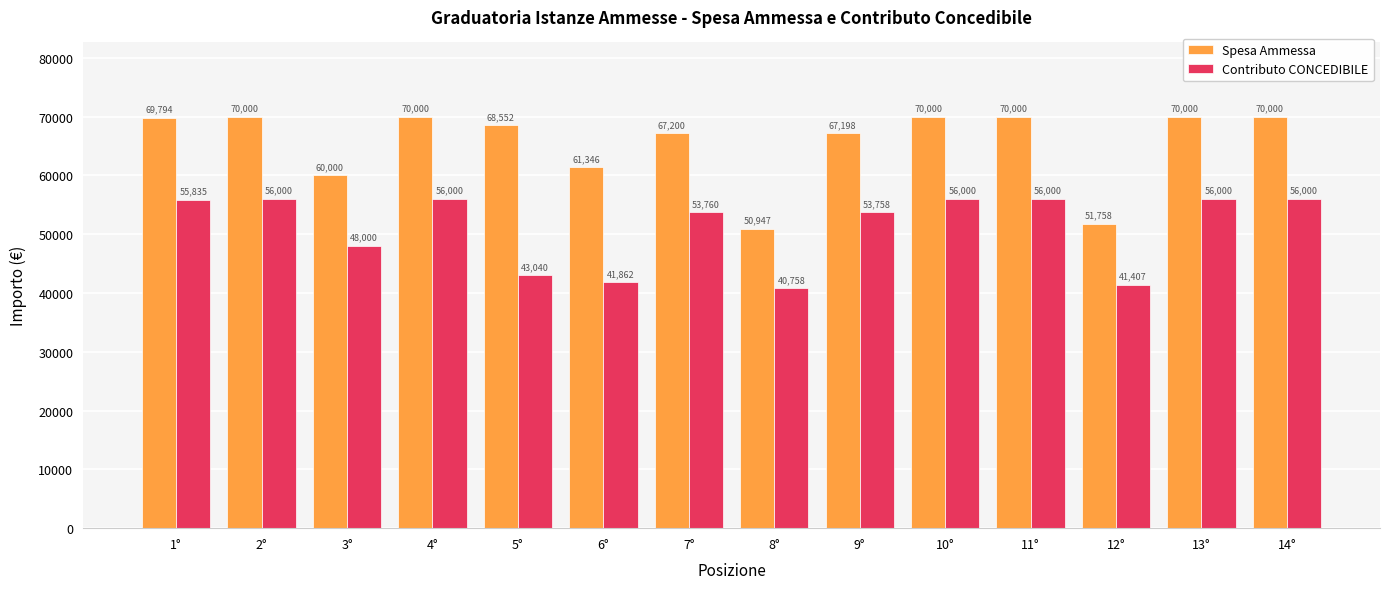

Read the Spesa Ammessa value at 11°.

70000.0